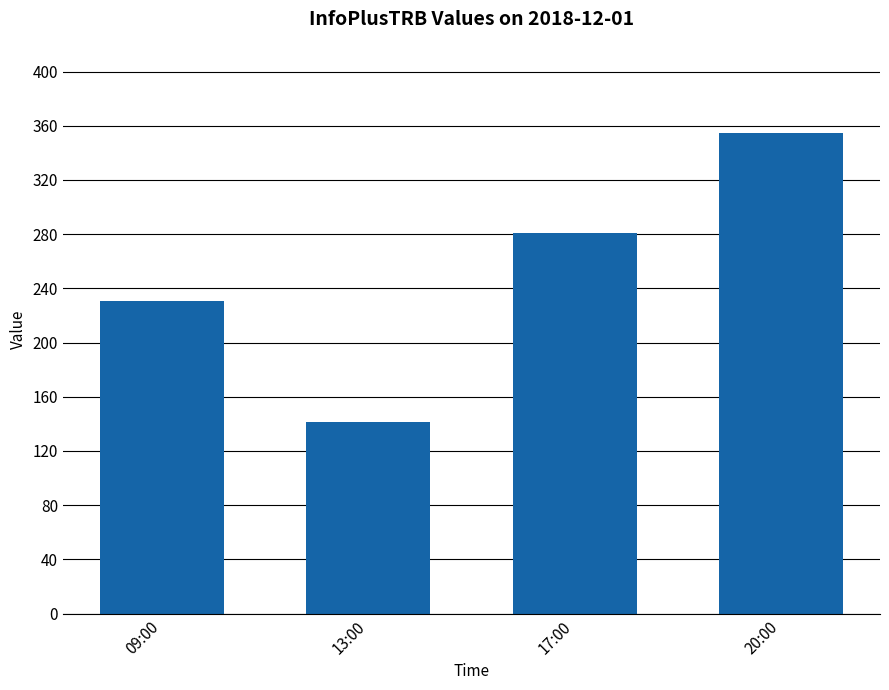

Approximately how many times larger is the value at 20:00 compared to 09:00?

1.5